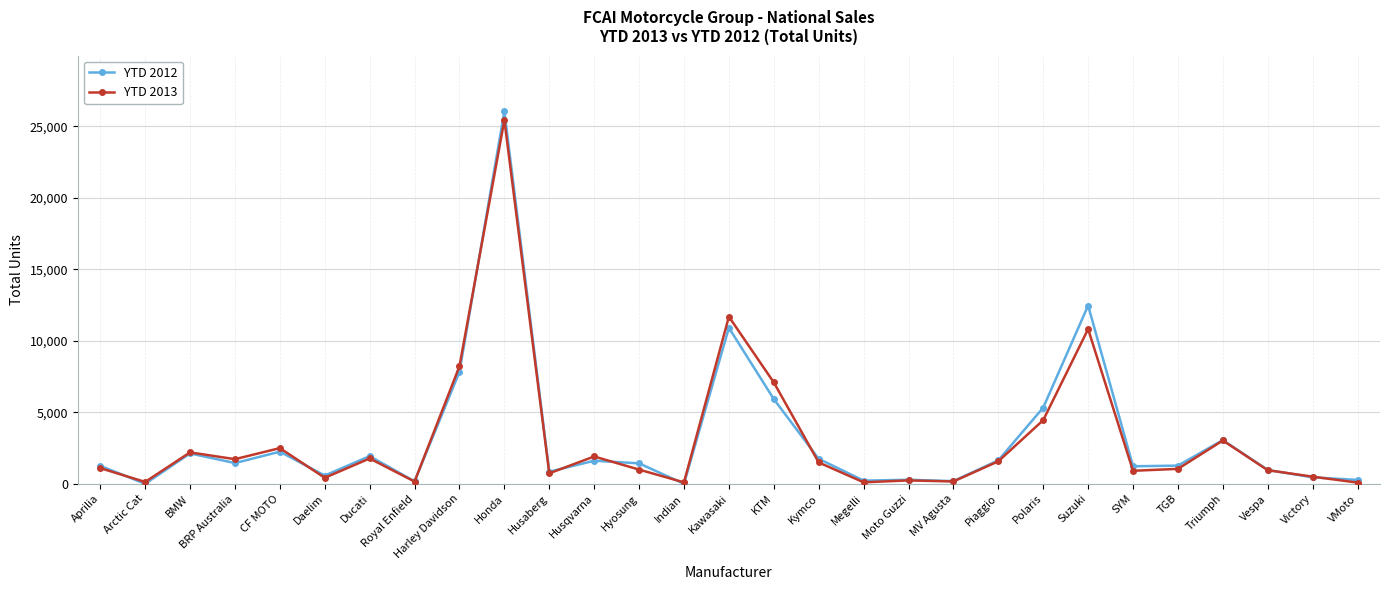

Rank the series by their maximum value, from lowest to highest.

YTD 2013, YTD 2012